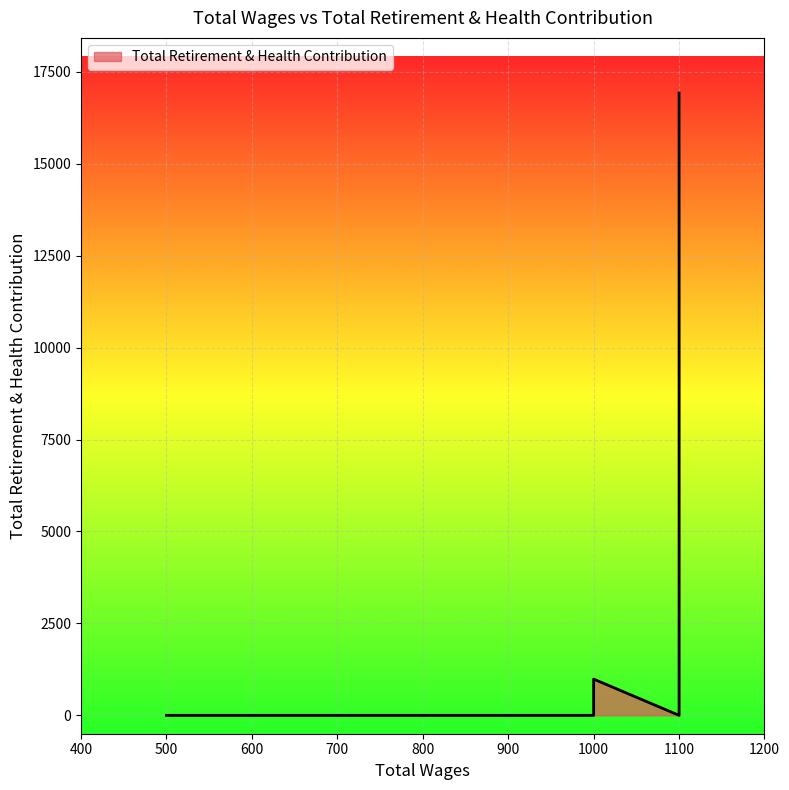

How many values are above zero?

3